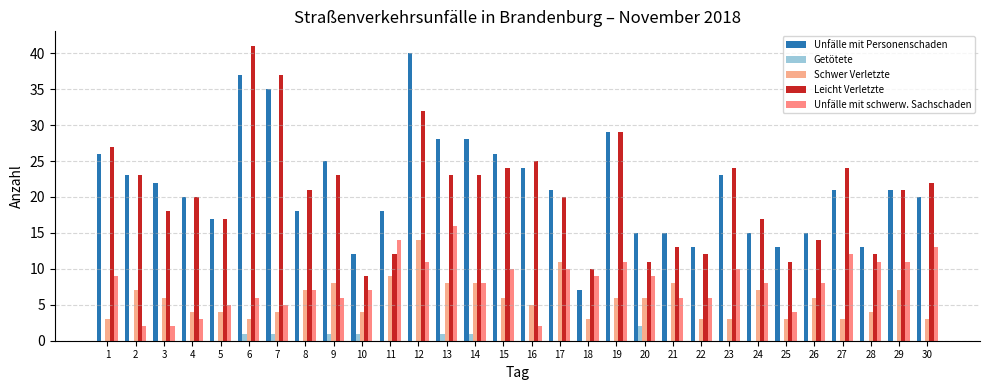

How many groups of bars are there?

30